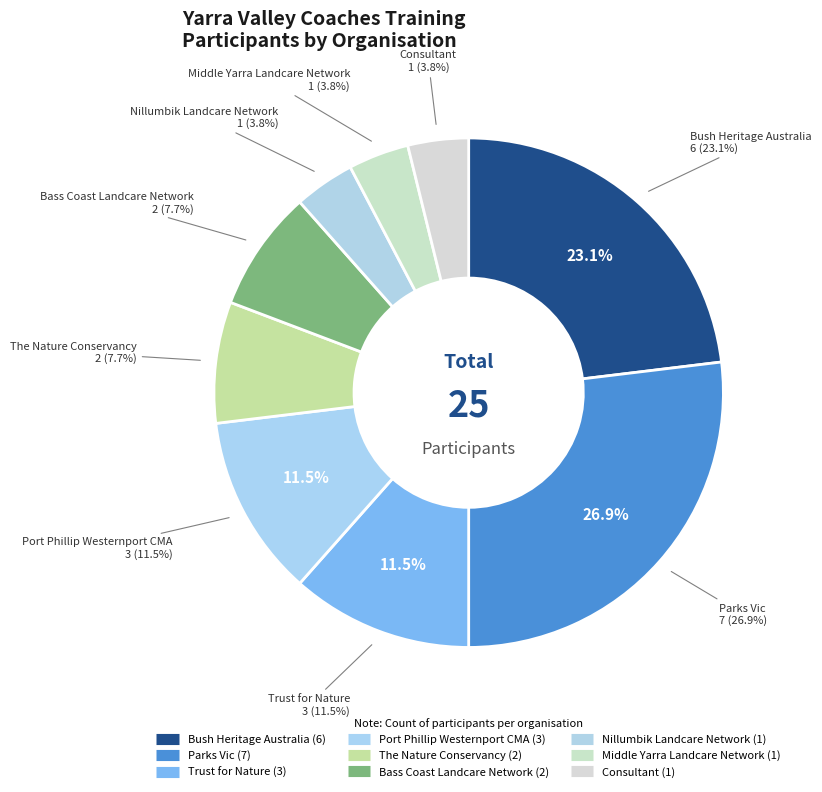

What percentage is the Bass Coast Landcare Network slice, to the nearest percent?

8%